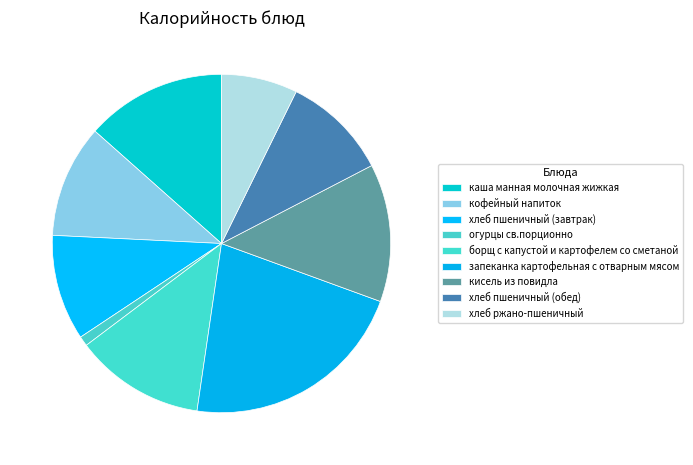

True or false: хлеб пшеничный (завтрак) accounts for 1% of the total.

False